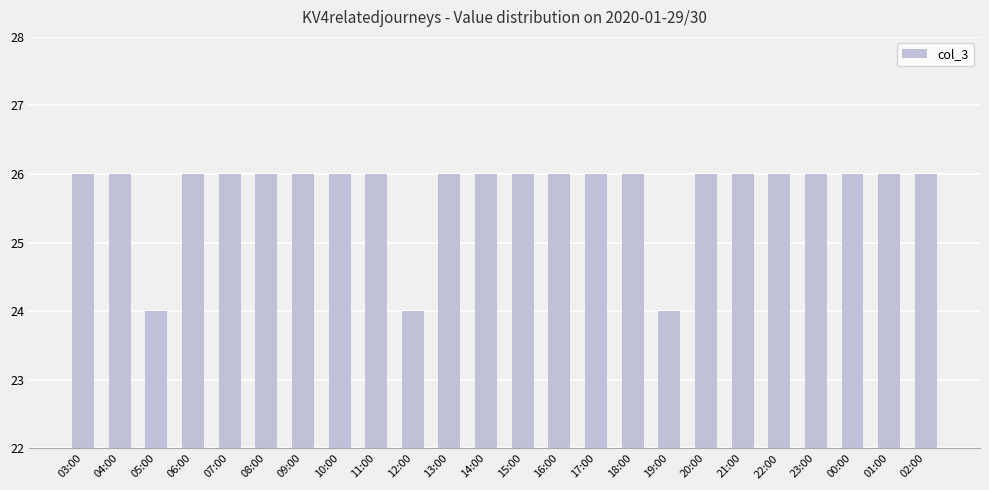

The chart shows a value of 26 at 00:00. True or false?

True